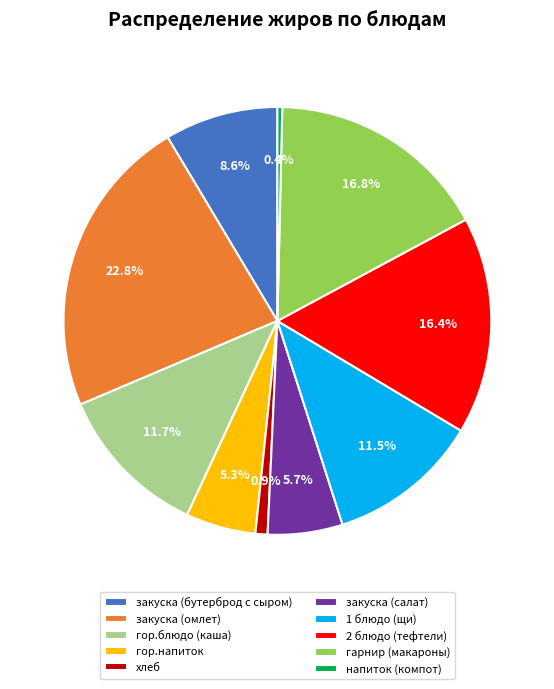

Approximately how many times larger is the value at закуска (салат) compared to закуска (бутерброд с сыром)?

0.7